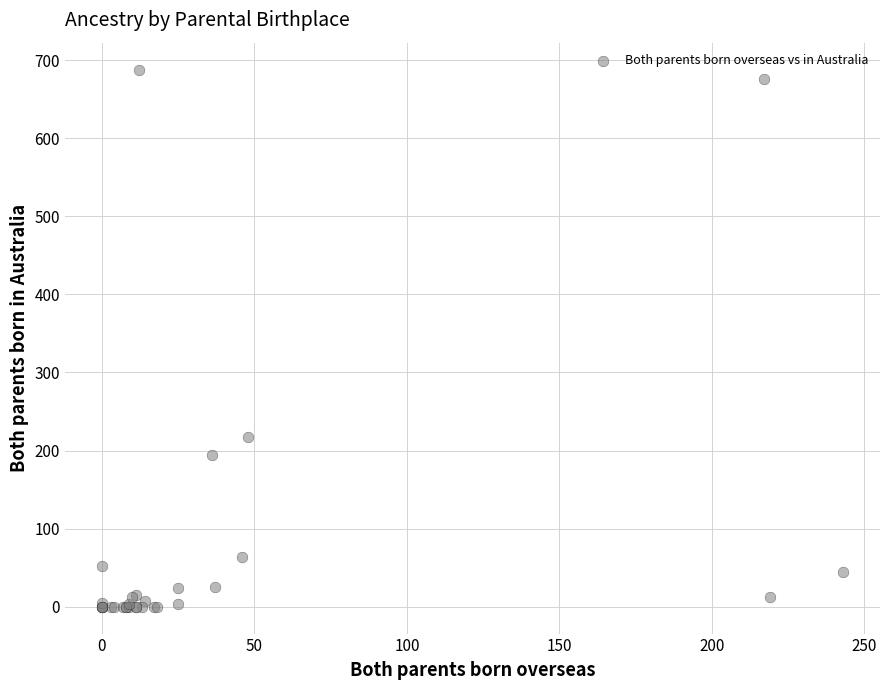

What Y value in the scatter plot is closest to 344?

218